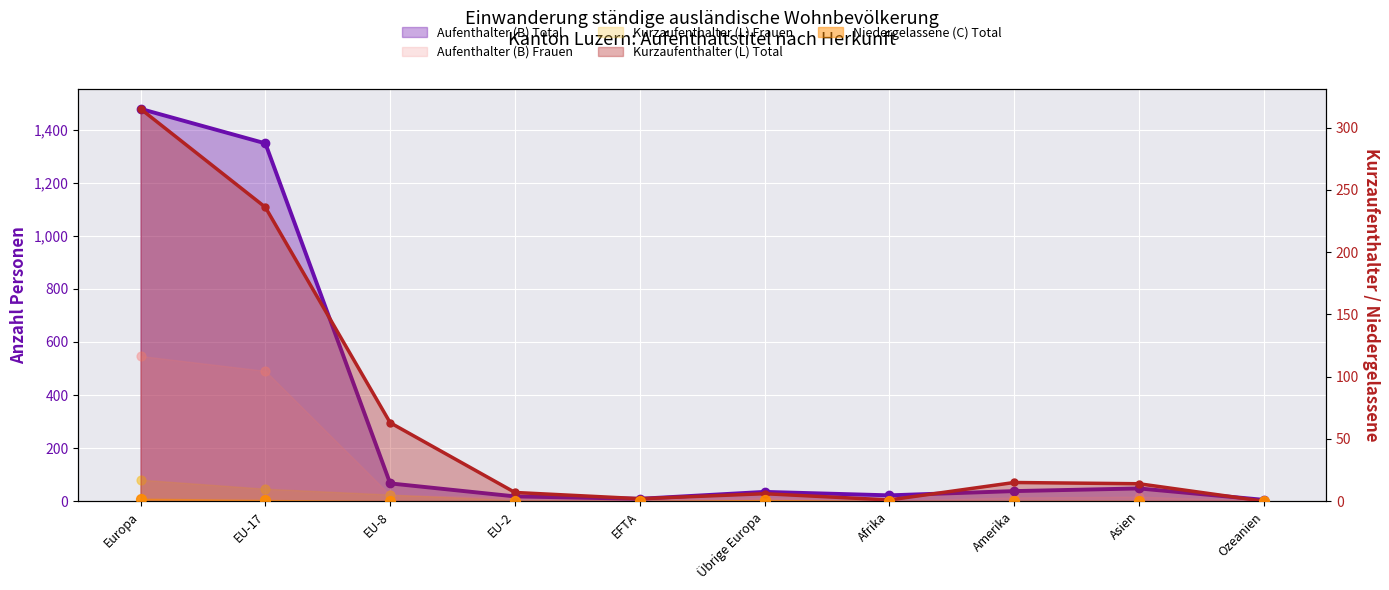

Which series contains the highest Y value?

Aufenthalter (B) Total